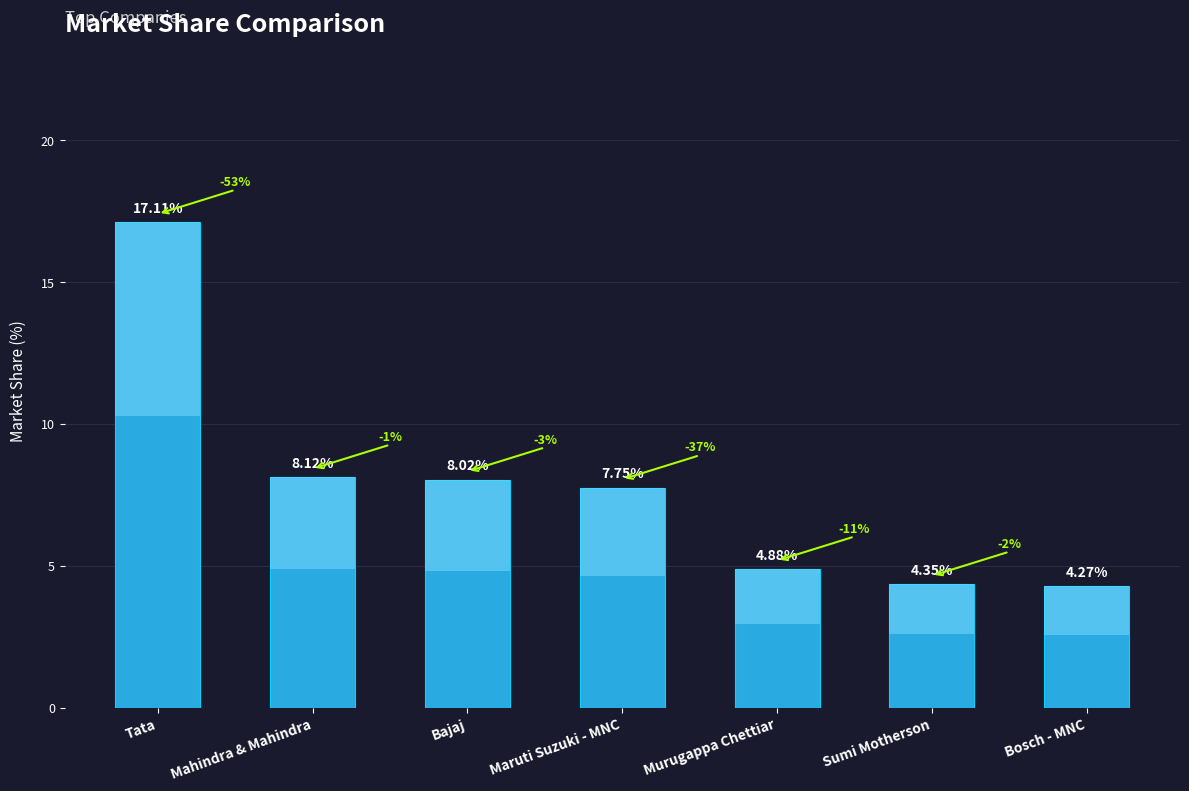

How many data points are less than 7?

3